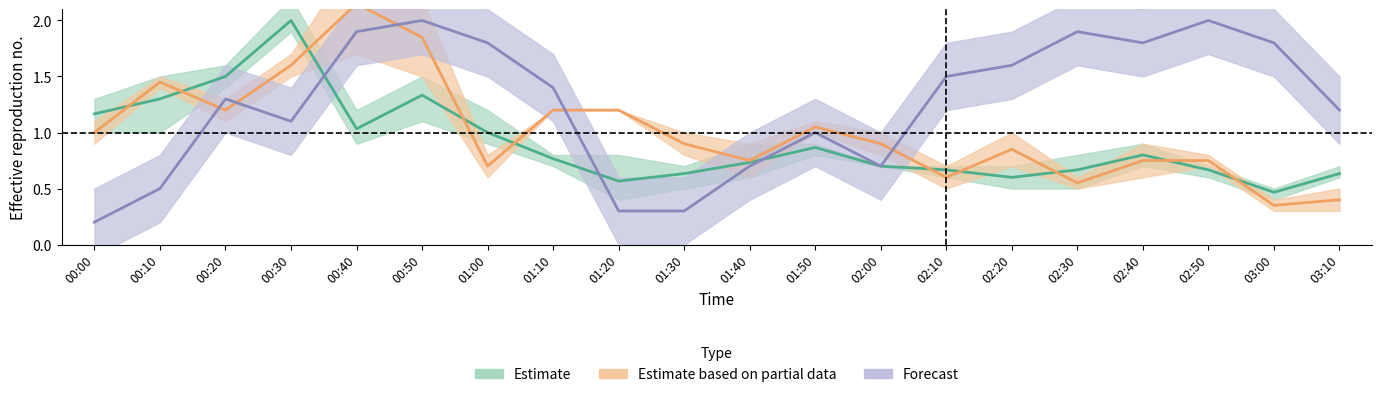

What is the value of the 7.808 point at the 20th from the left?

0.6